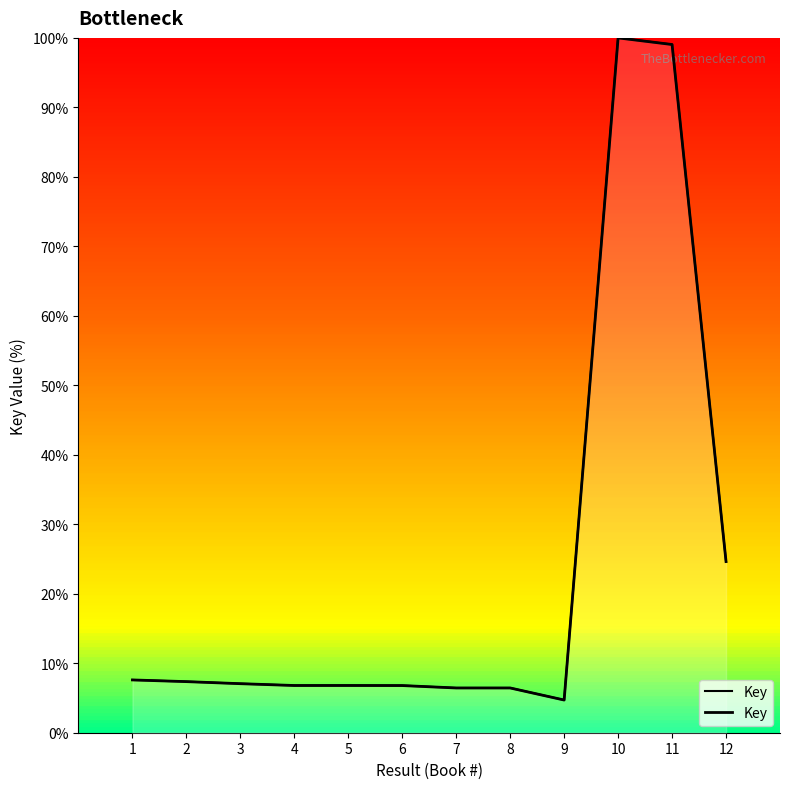

At which category does the chart reach its minimum across all series?

9